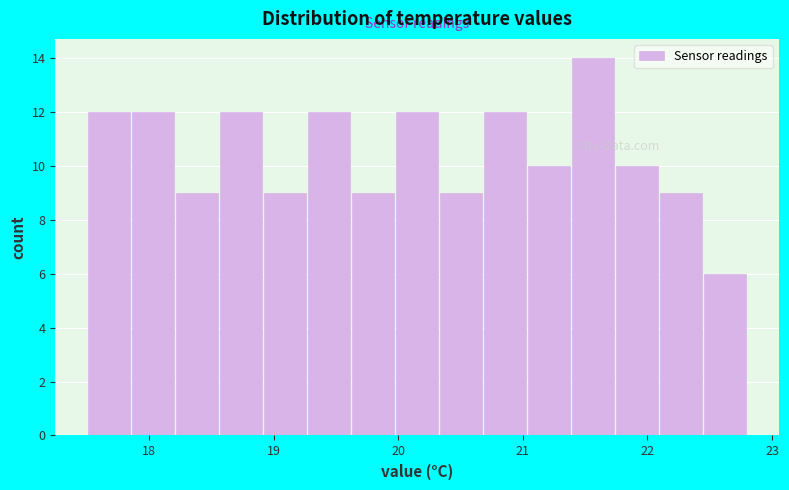

Around what value on the x-axis is the tallest bar? Give the approximate position of its centre, as read against the axis.

21.6